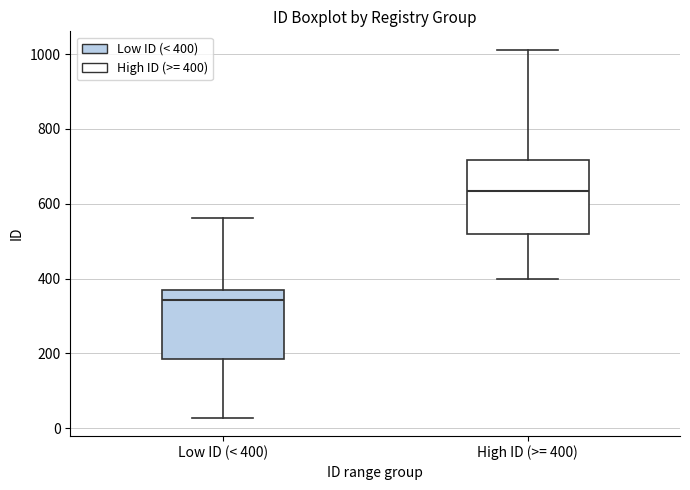

Reading left to right, read every box against the y-axis: the position of its median line, the range the box covers, and the ends of its whiskers. The values are not printed on the chart, so give them approximately, as read against the axis.

Low ID (< 400): median 340, box 180 to 360, whiskers 20 to 560
High ID (>= 400): median 640, box 520 to 720, whiskers 400 to 1020